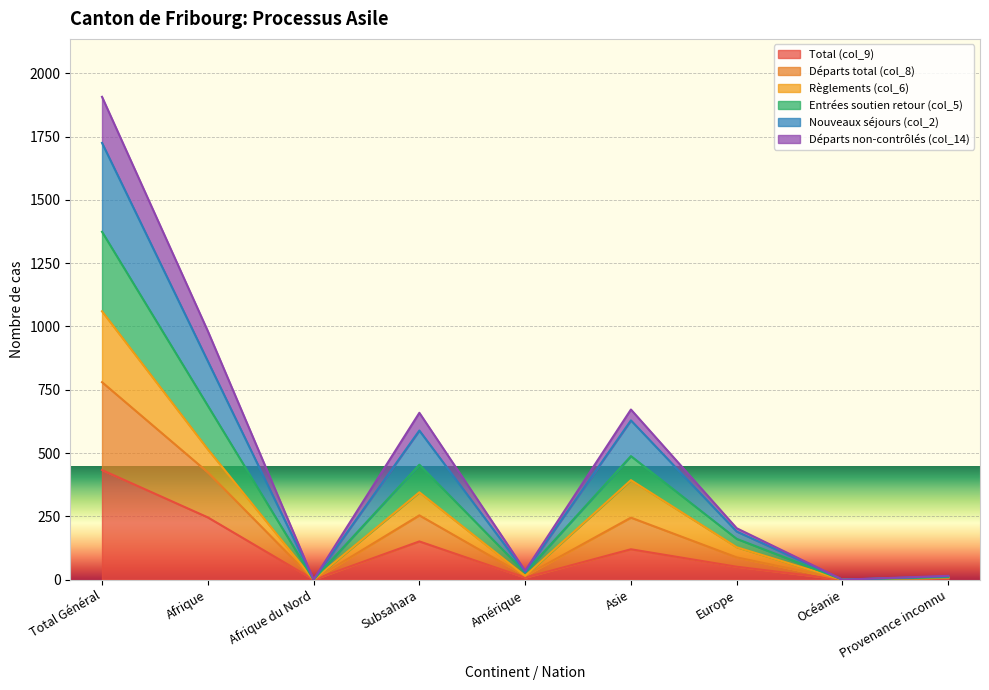

The value of Départs non-contrôlés (col_14) at Océanie is 0. True or false?

True